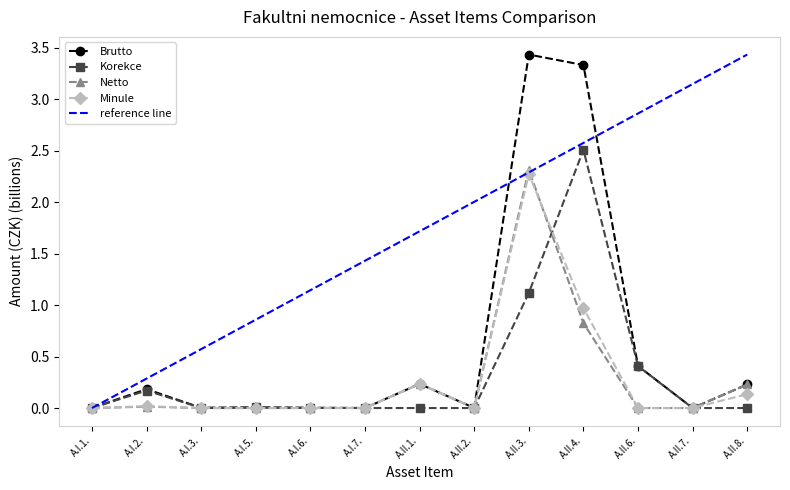

Rank the categories by Netto value from highest to lowest.

A.II.3., A.II.4., A.II.1., A.II.8., A.I.2., A.II.2., A.I.7., A.II.7., A.I.6., A.I.1., A.I.3., A.I.5., A.II.6.